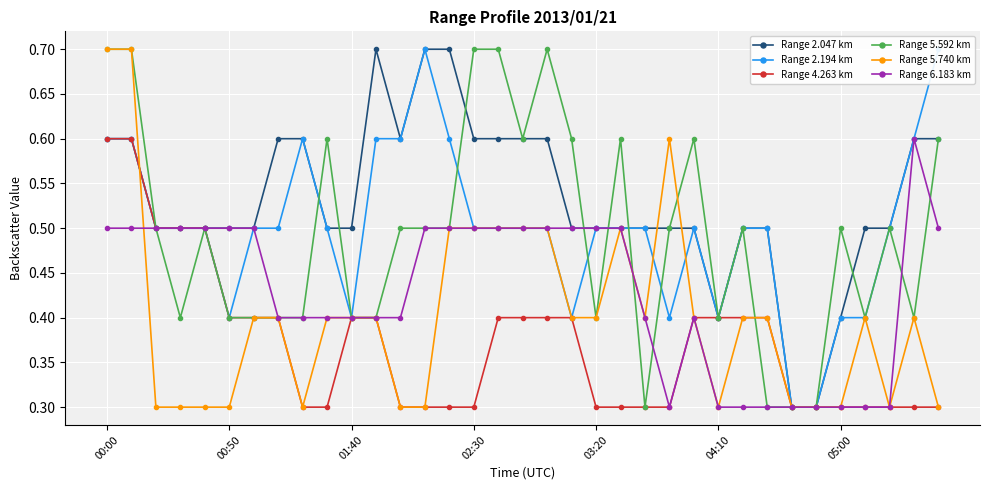

The value of Range 5.592 km at 01:40 is 0.4. True or false?

True